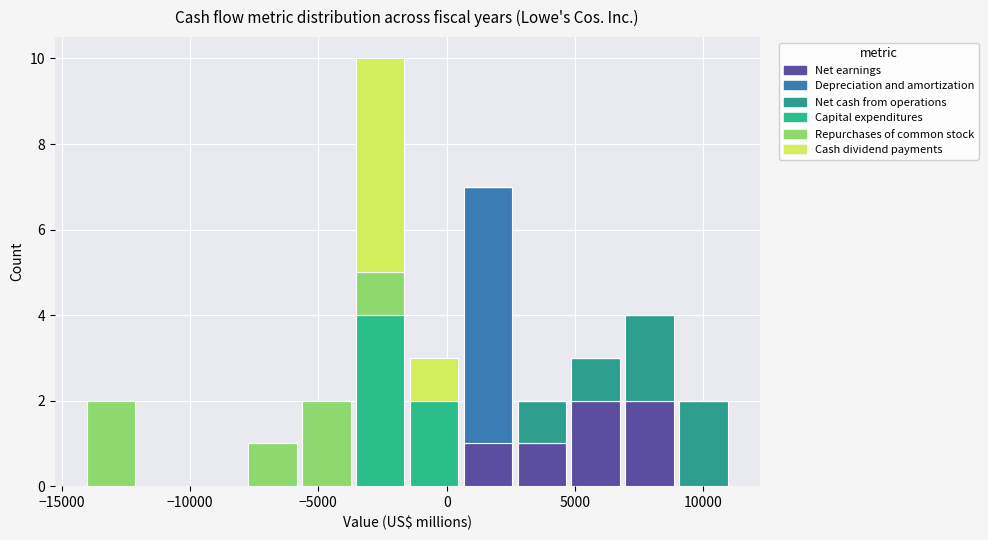

What is the total height of the stacked bar covering 2500 to 5000 on the x-axis? Neither the bar edges nor the heights are printed on the chart, so give them approximately, as read against the axes.

2